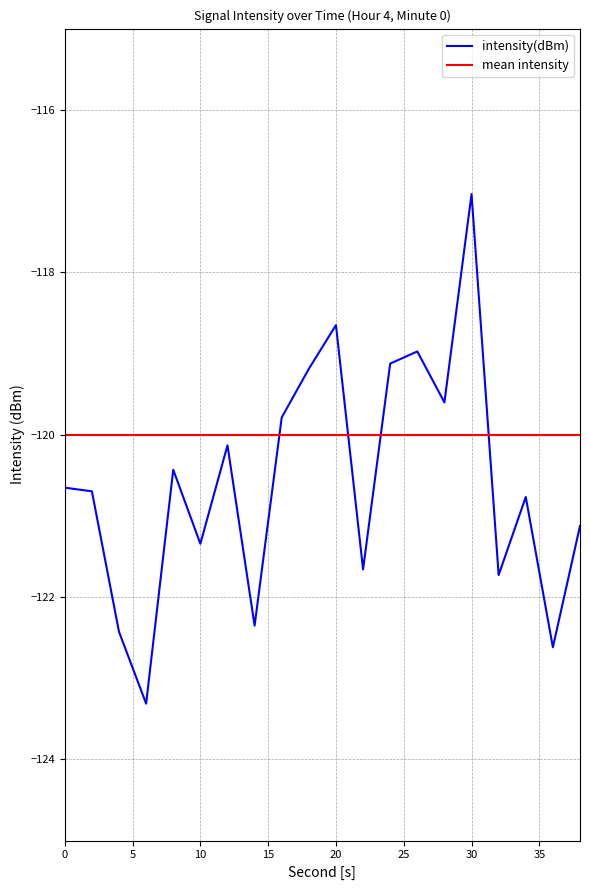

Which series has the largest total across all categories?

mean intensity